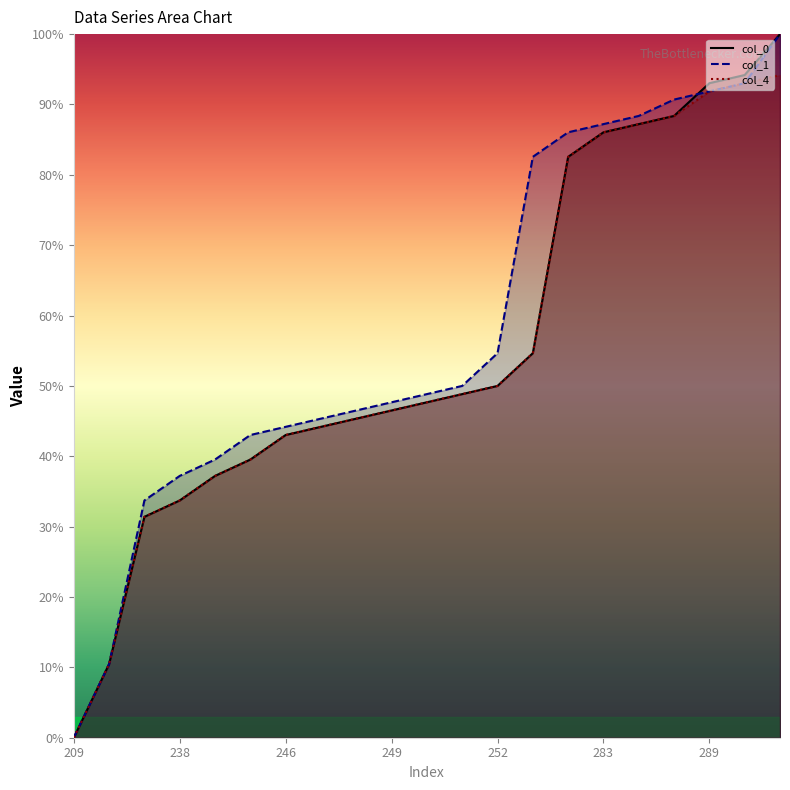

True or false: col_1 has more than 2 points higher than both neighbors.

False